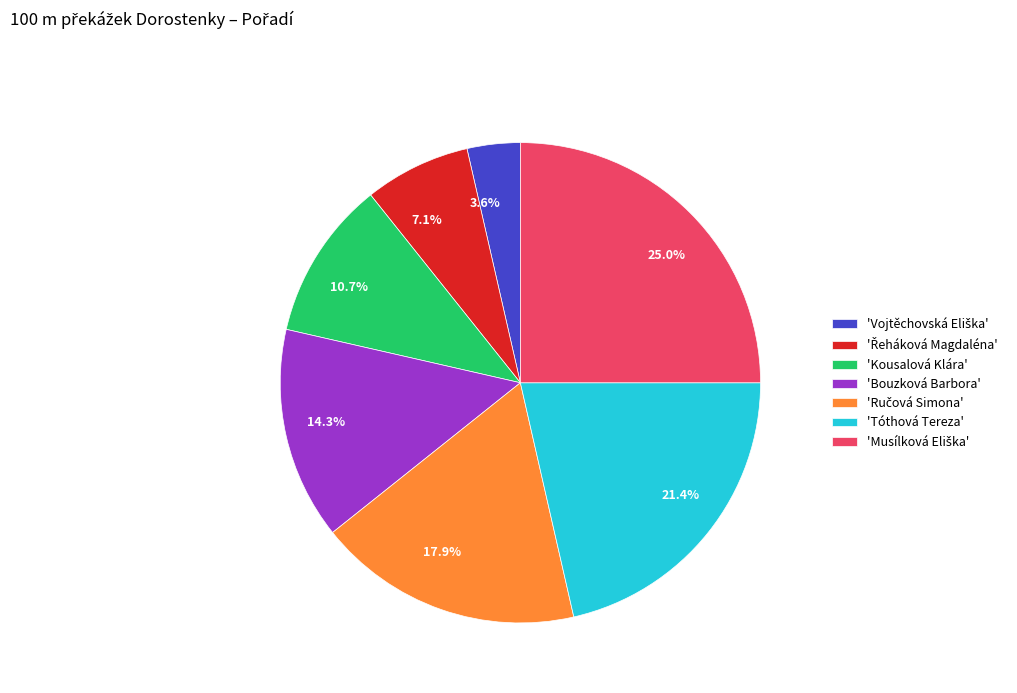

Is 25.0% the majority of the pie?

No